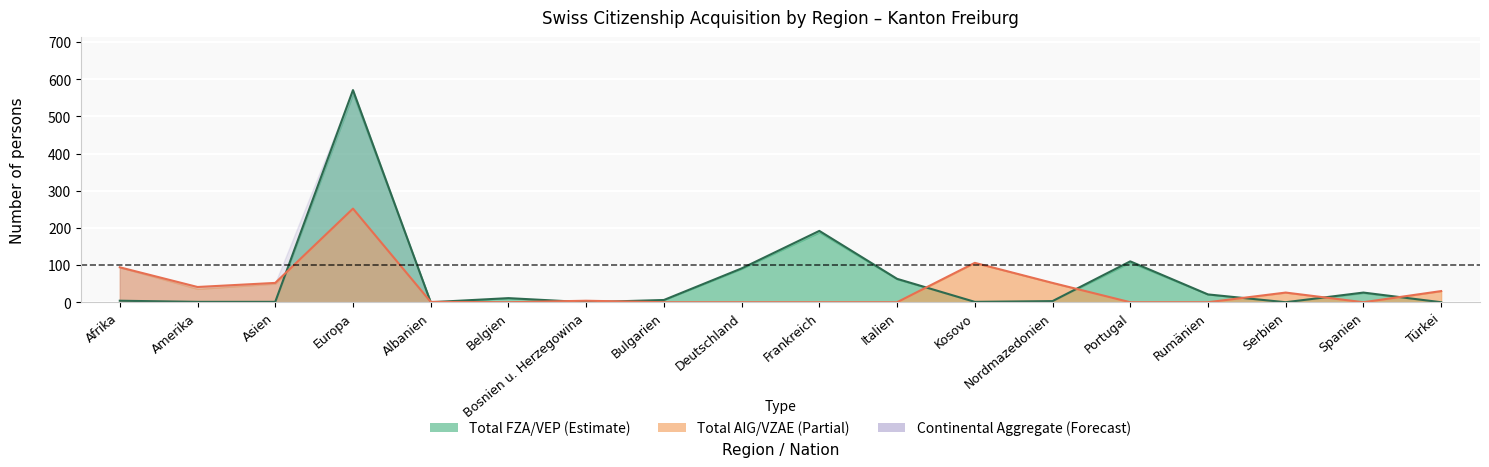

What is the spread (max minus min) of values at Italien?

63